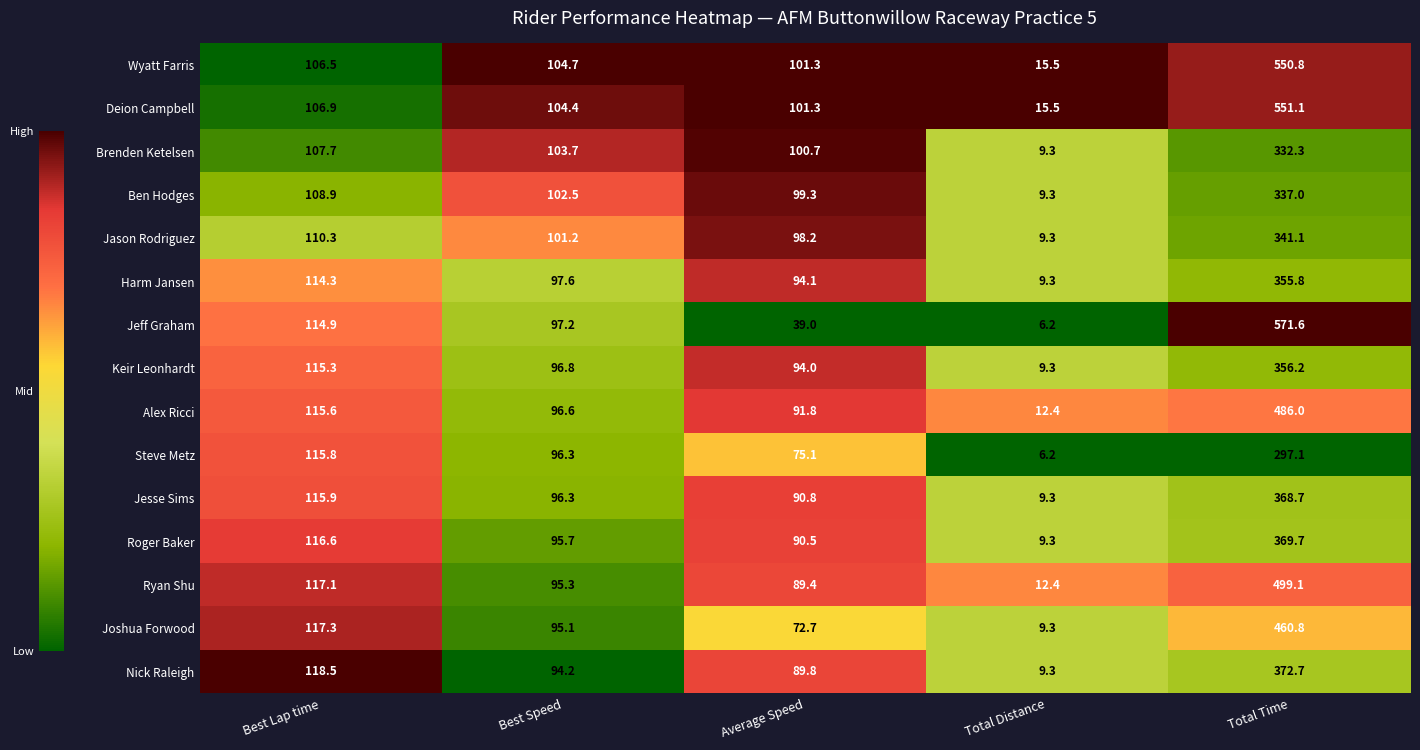

Which series has the largest total across all categories?

Deion Campbell